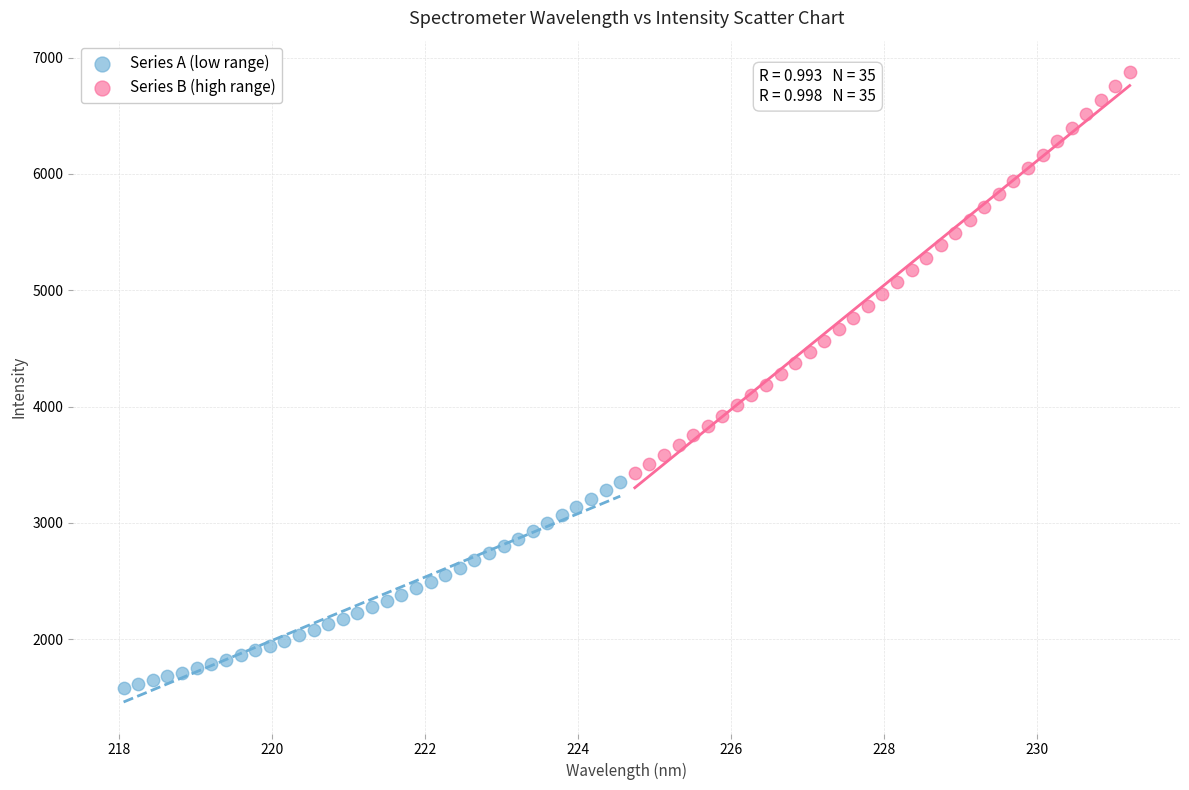

Which series contains the lowest Y value?

Series A (low range)